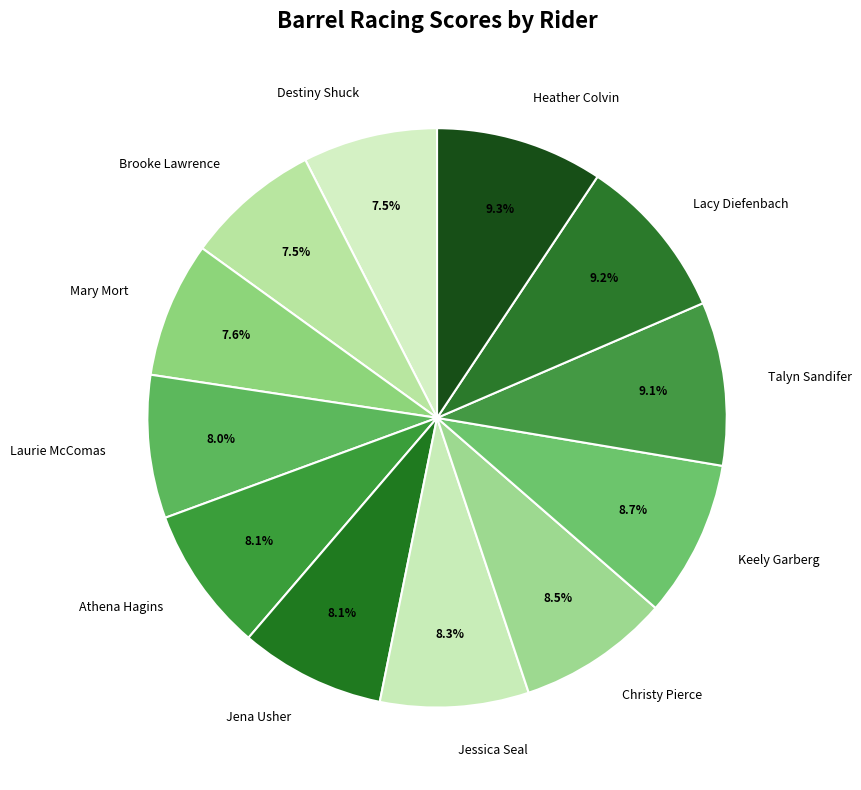

Is there any slice that represents more than half of the pie?

No